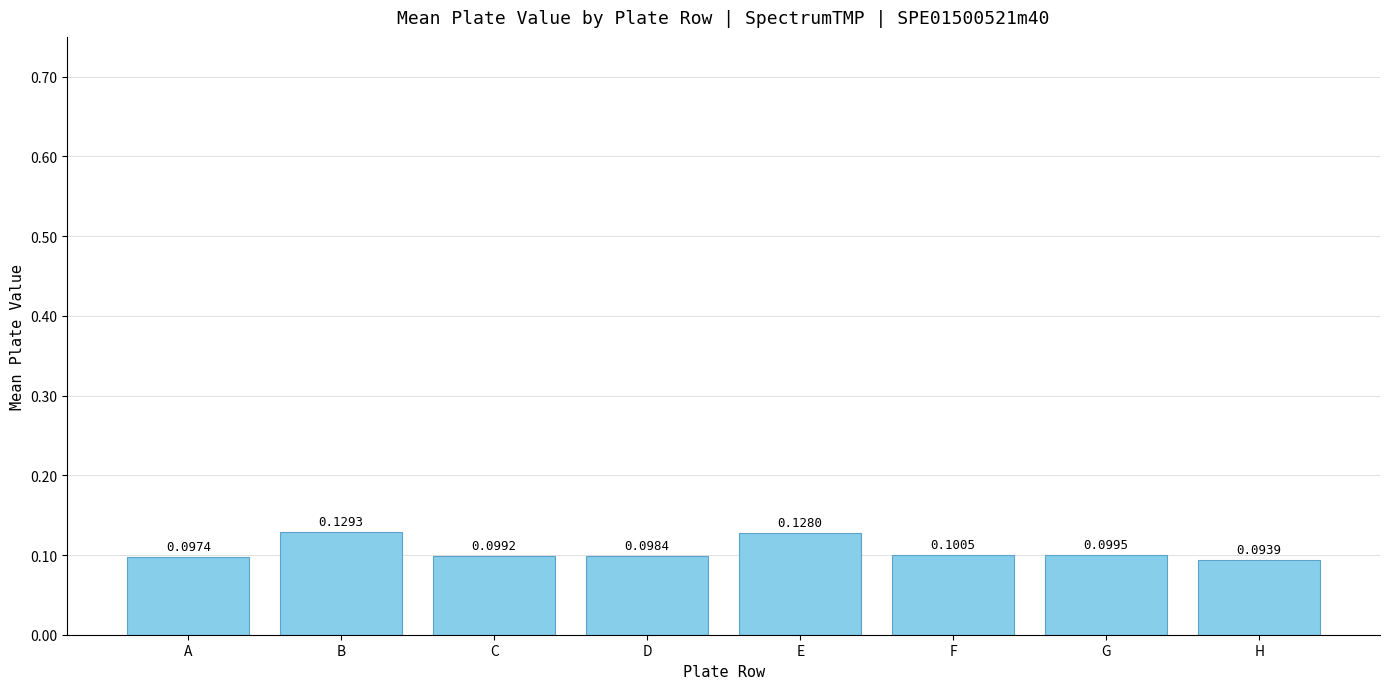

How many bars are there in total?

8